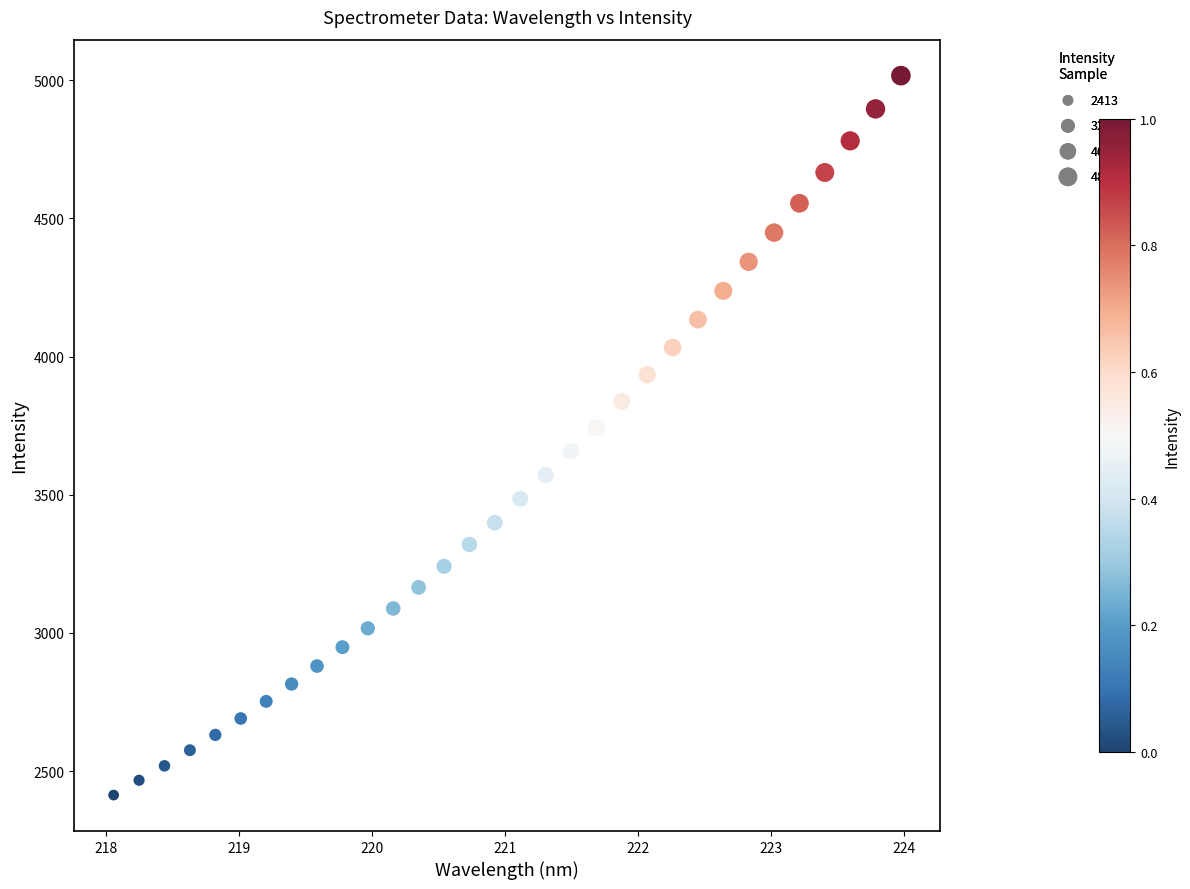

What is the range of Y values (max minus min)?

2603.7